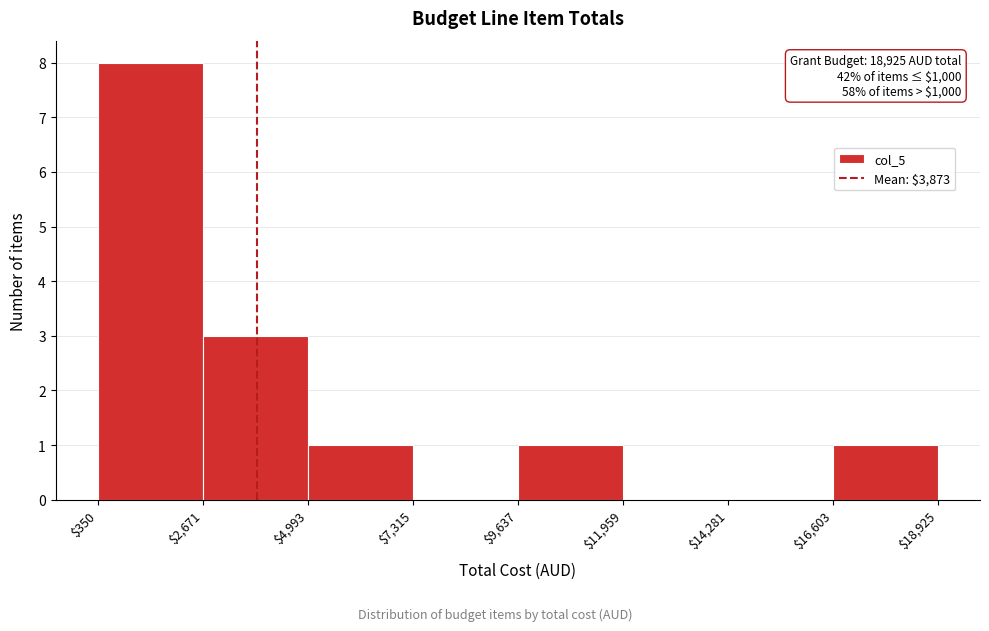

Which range on the x-axis has the tallest bar?

$350 to $2,671